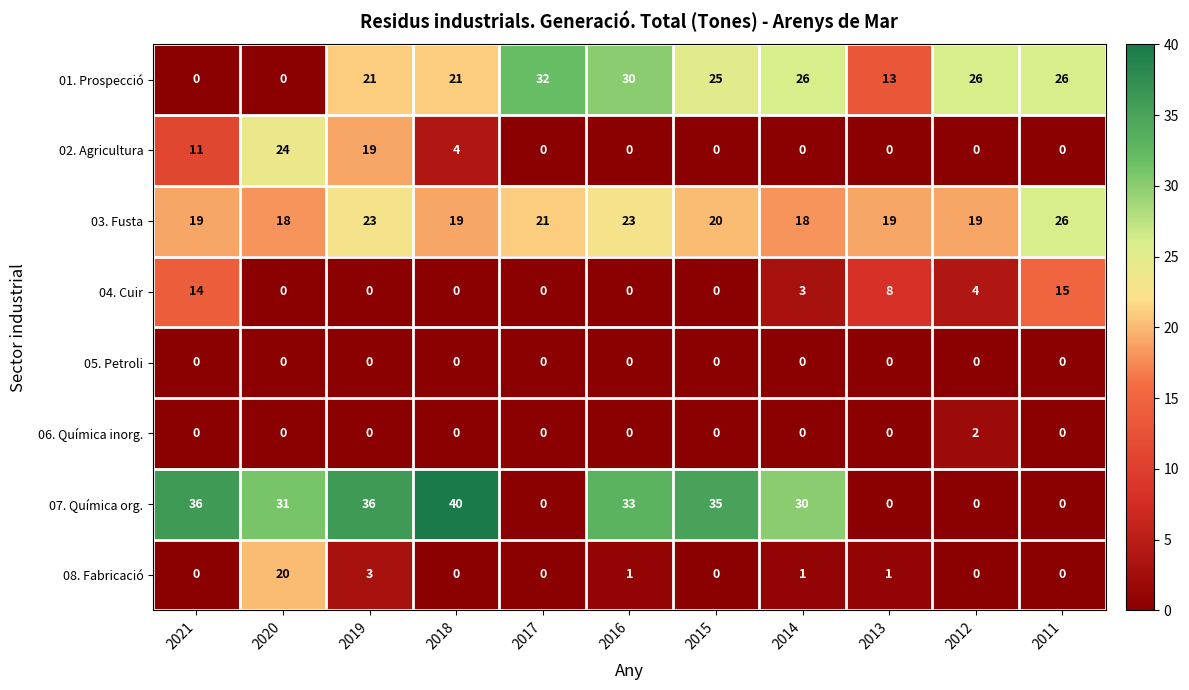

At which label does 04. Cuir reach its peak?

2011